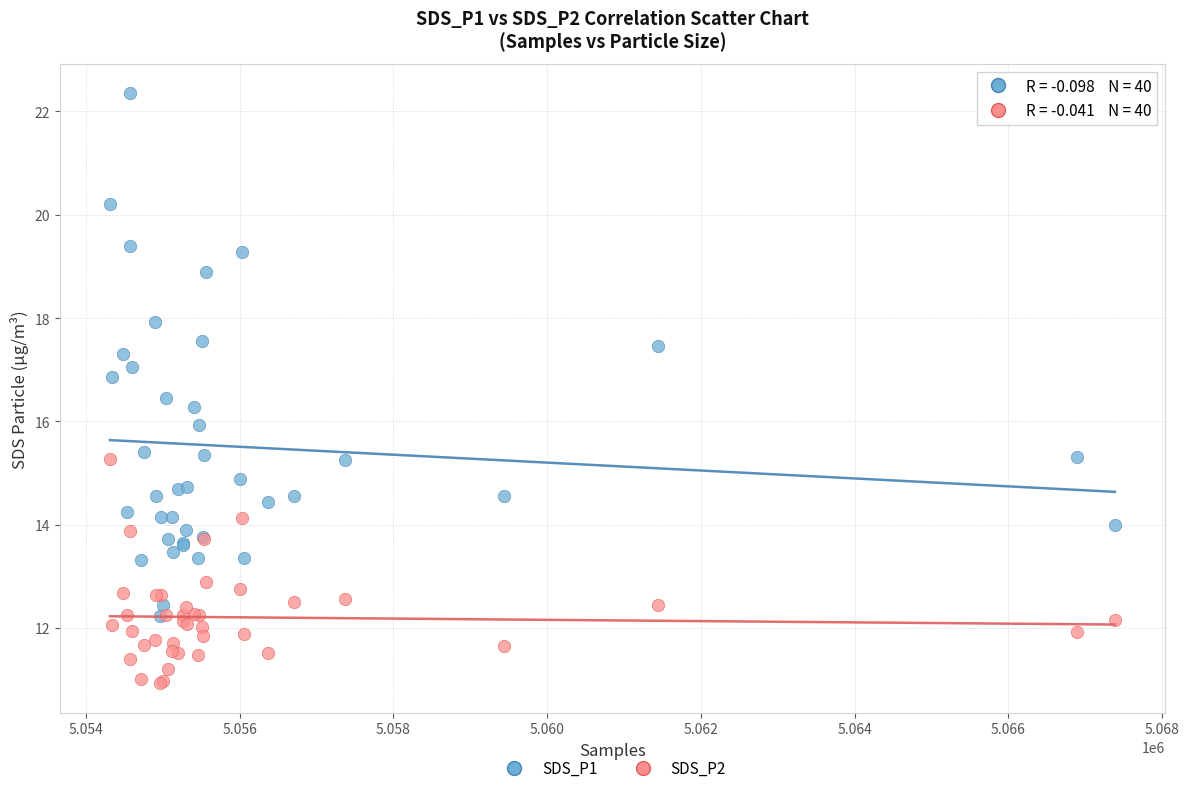

What are all the series names shown in the legend?

SDS_P1, SDS_P2